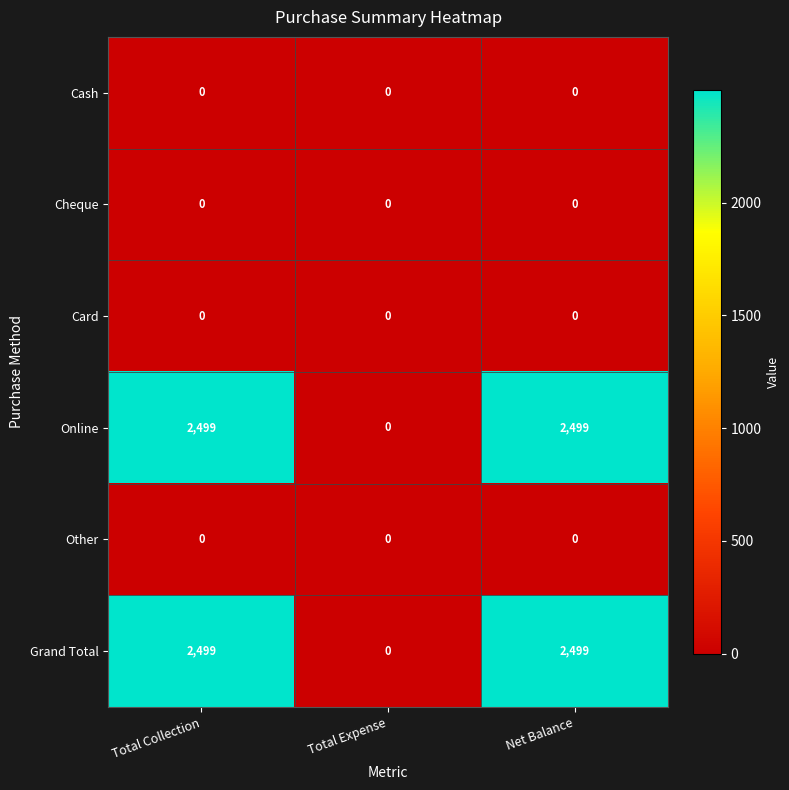

Is the value of Cheque at Total Collection greater than the value of Online at Net Balance?

No